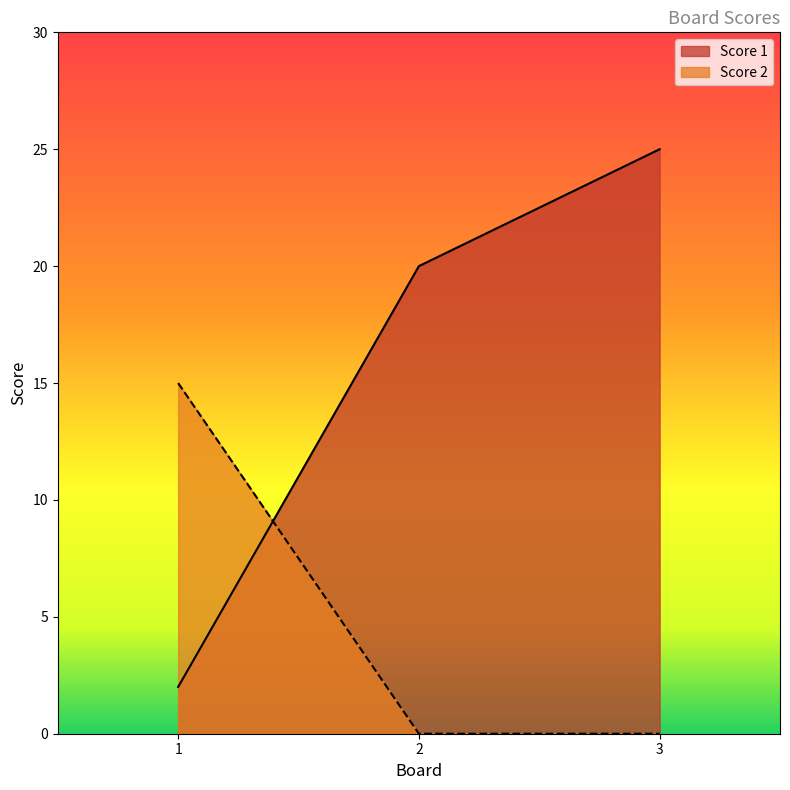

Rank the series by their maximum value, from highest to lowest.

Score 1, Score 2